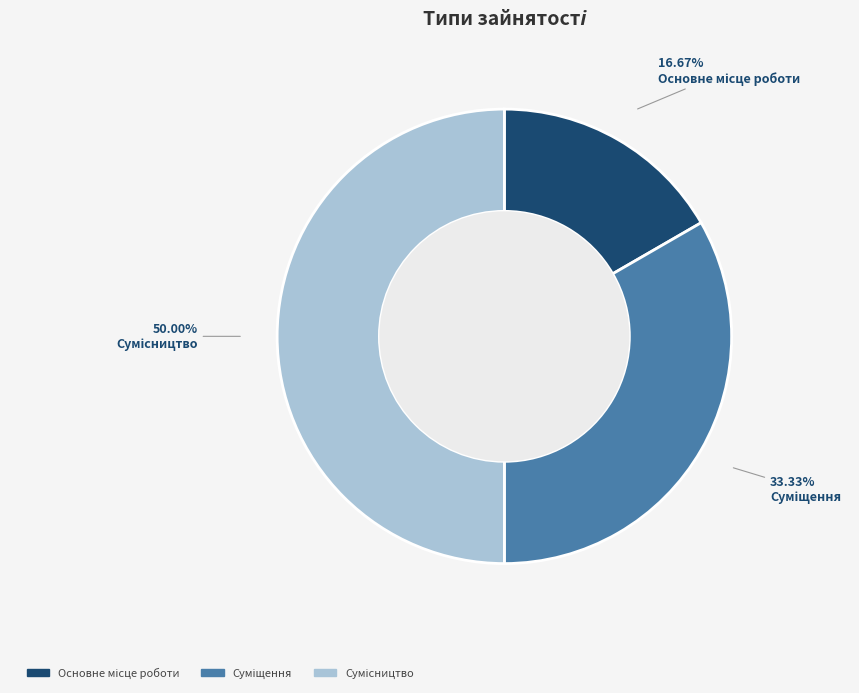

To the nearest percent, what is the difference between the Сумісництво and Основне місце роботи slice percentages?

33%